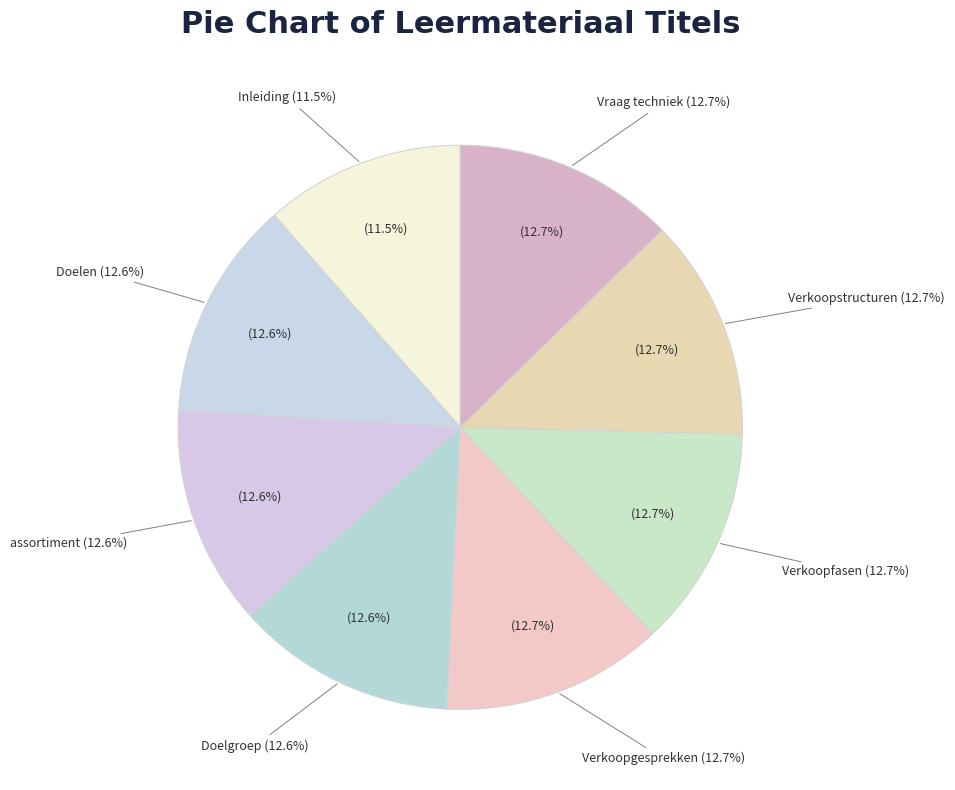

To the nearest percent, what is the combined percentage of Verkoopstructuren and Vraag techniek?

25%